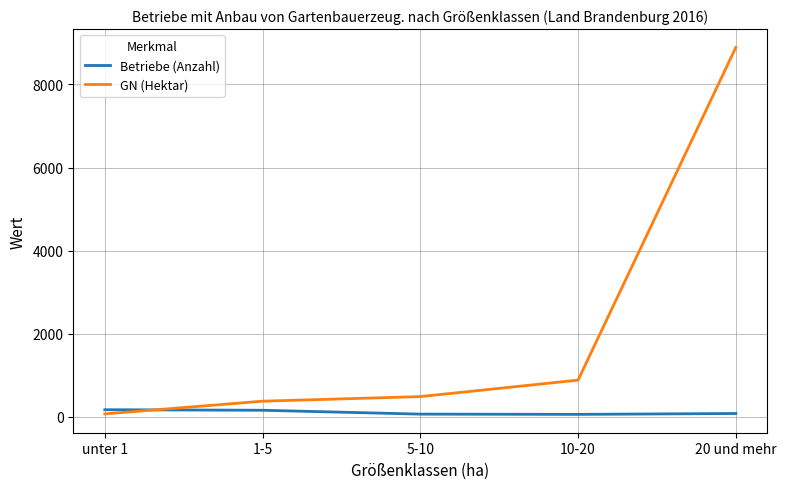

Rank the series at unter 1 from highest to lowest value.

Betriebe (Anzahl), GN (Hektar)